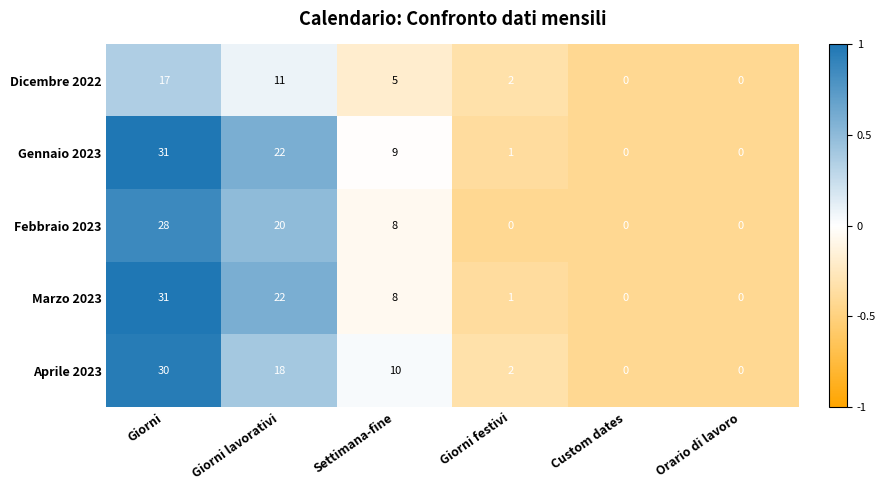

Which label corresponds to the largest value in the chart?

Giorni